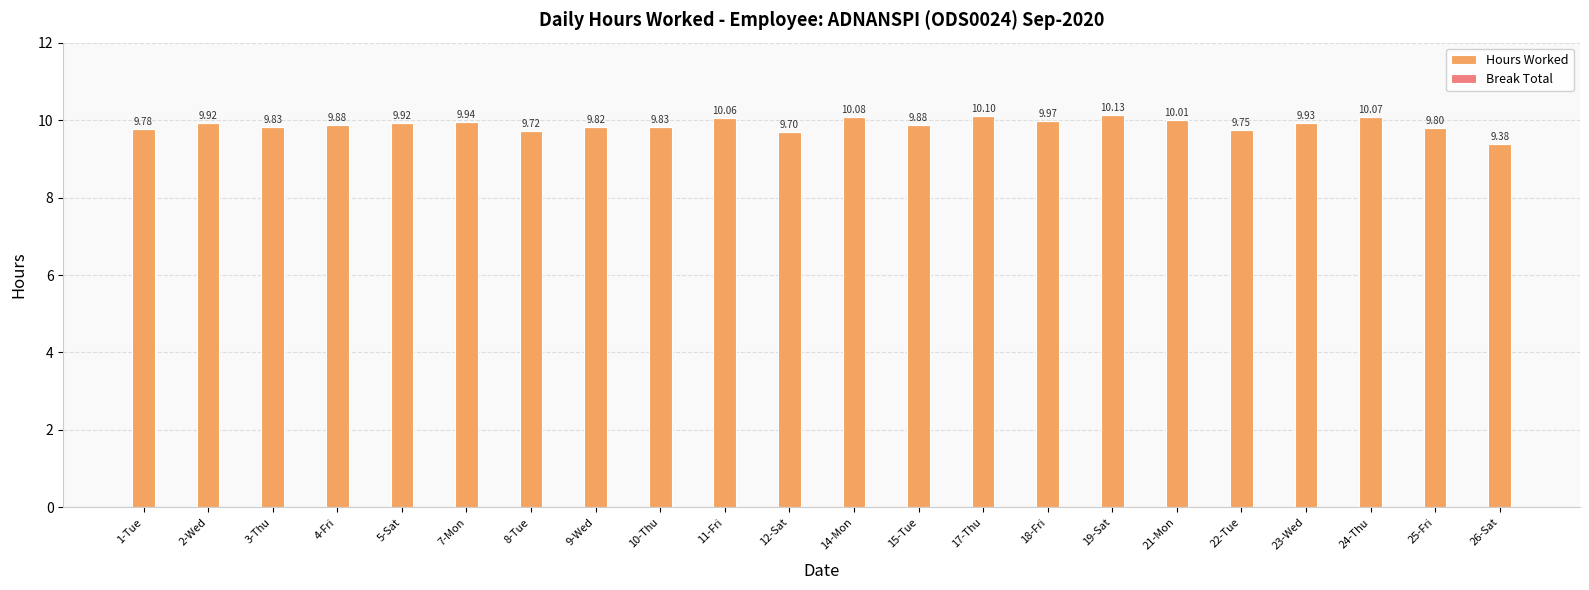

What is the average value?

9.9